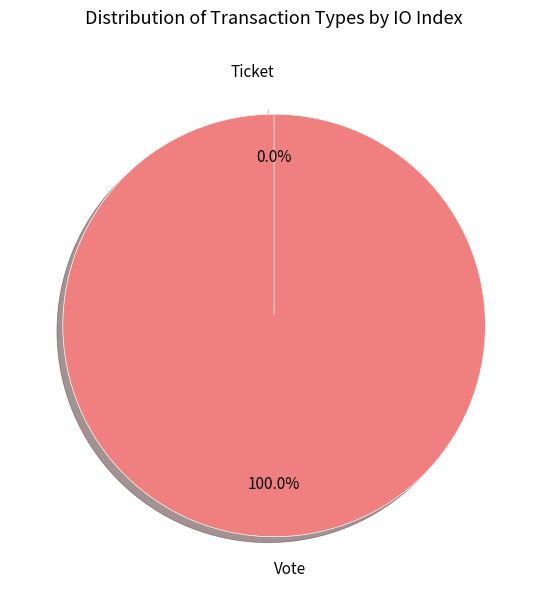

Is it true that Vote is 100% of the pie?

True